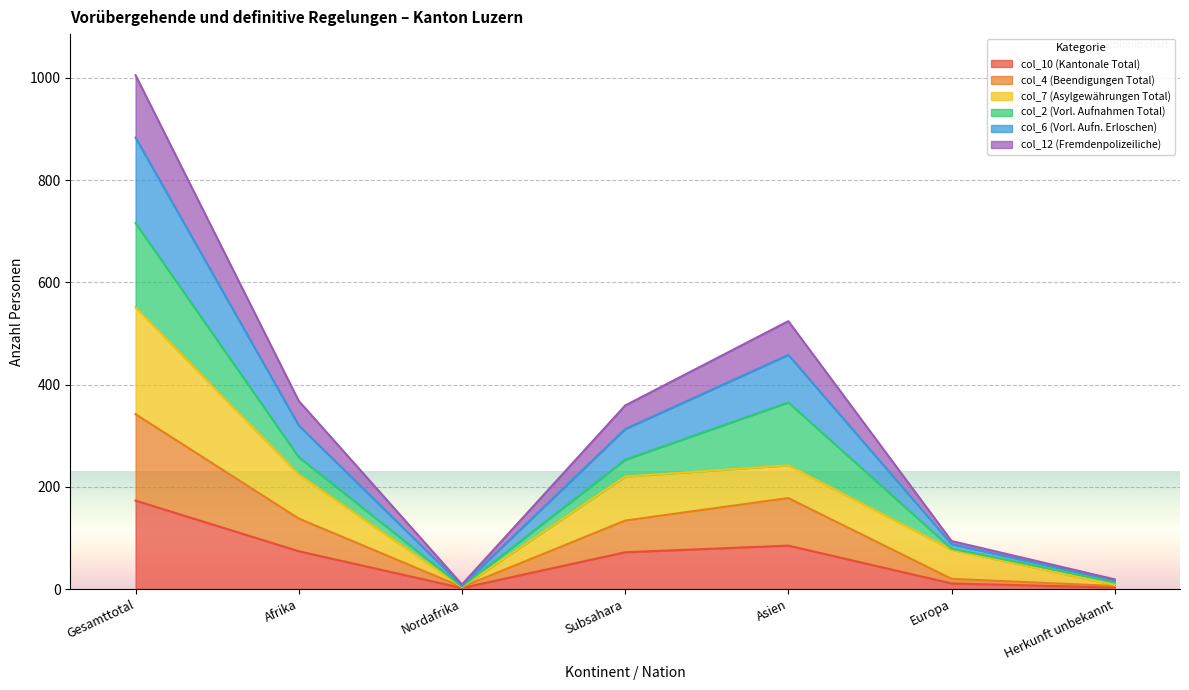

At which category is the sum across all series the highest?

Gesamttotal